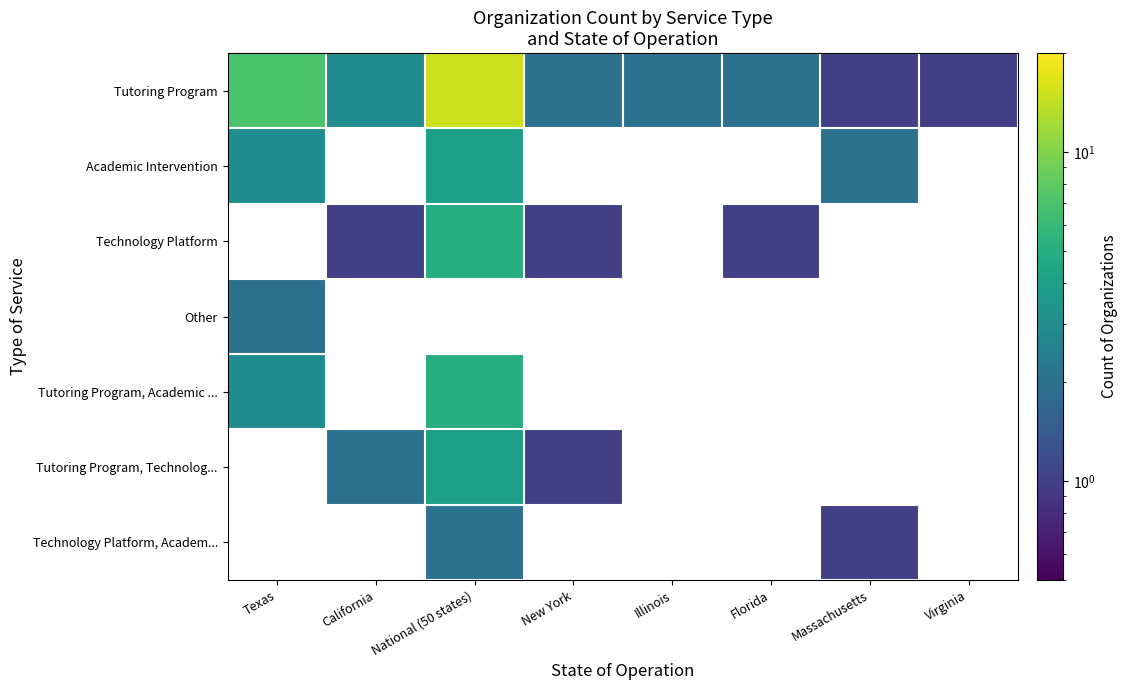

How many distinct data groups are displayed?

7